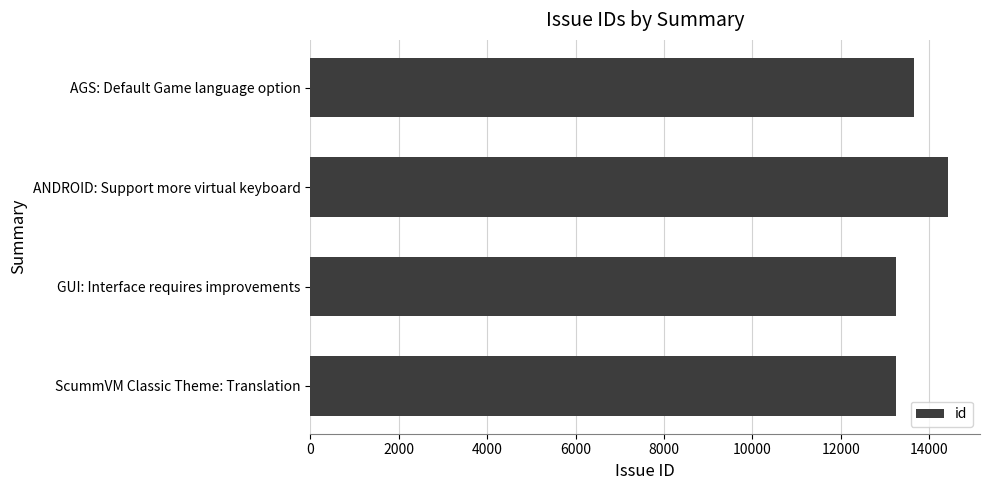

Is it true that the value at ANDROID: Support more virtual keyboard is 14422?

True